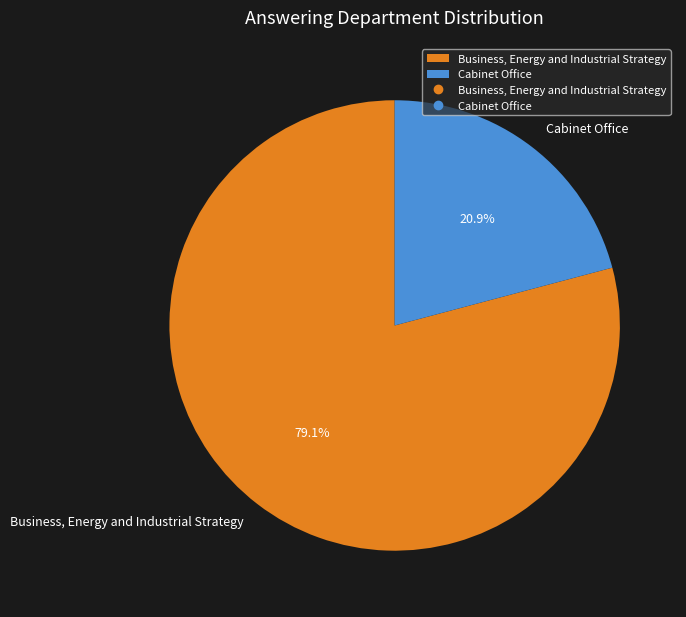

Count the number of slices in the pie.

2